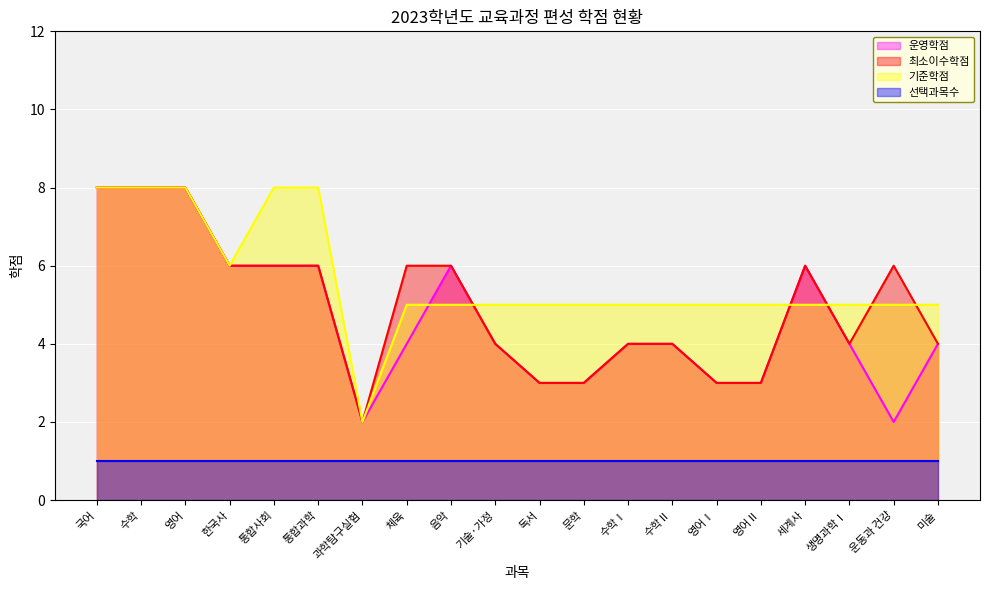

How many series are shown in this chart?

4